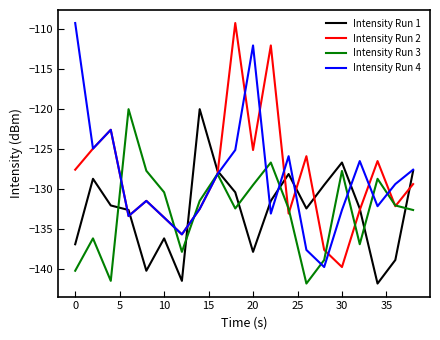

What is the smallest value displayed?

-141.9